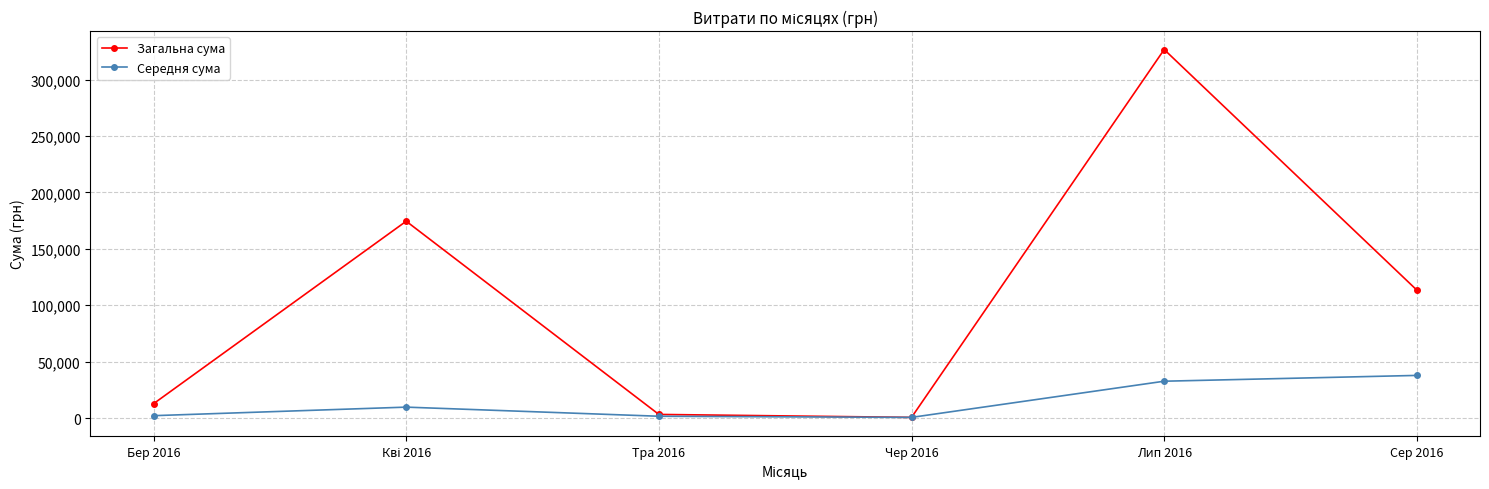

The Середня сума series shows 600.0 at Чер 2016. True or false?

True